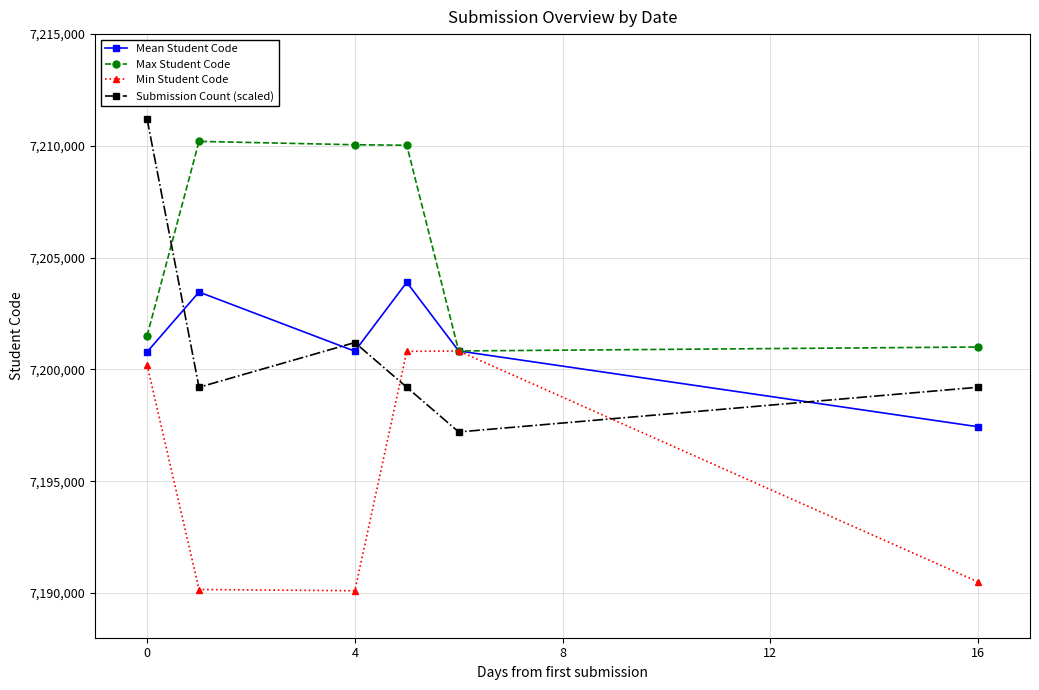

At how many categories does at least one series exceed 7209457?

4